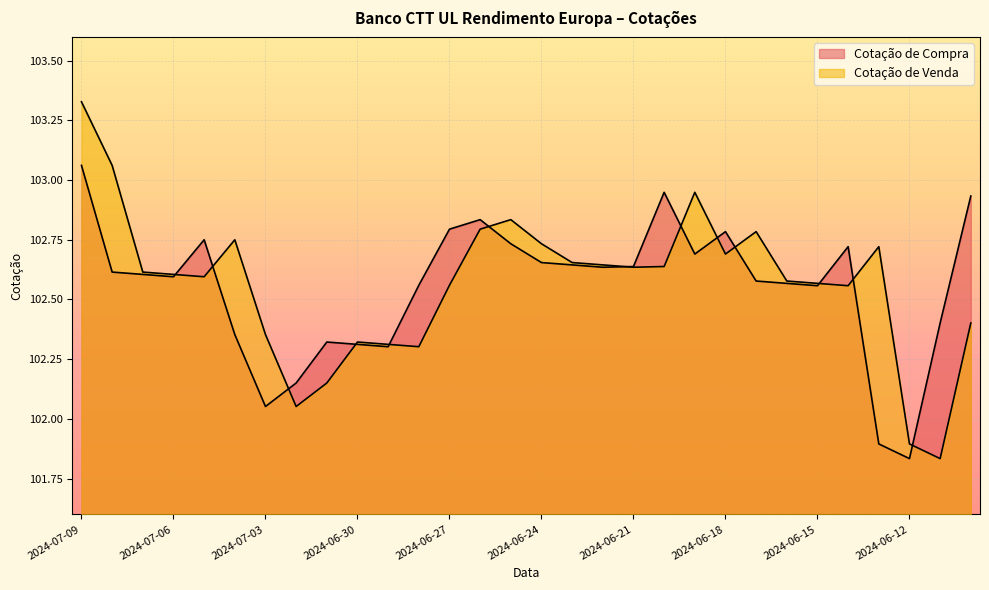

What is the difference between the maximum and minimum values in the Cotação de Compra series?

1.2